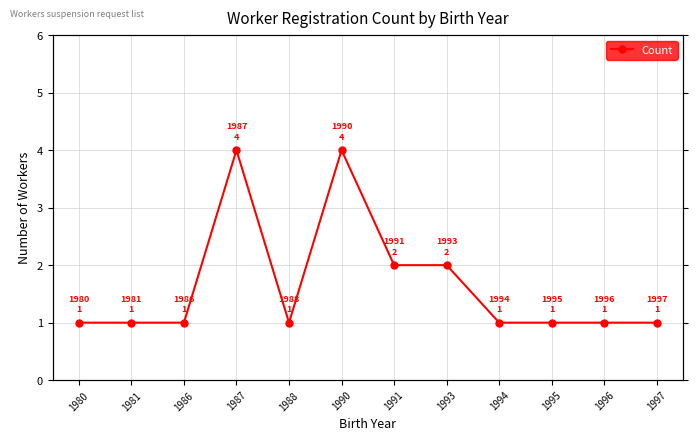

True or false: the data shows 4 at 1987.

True